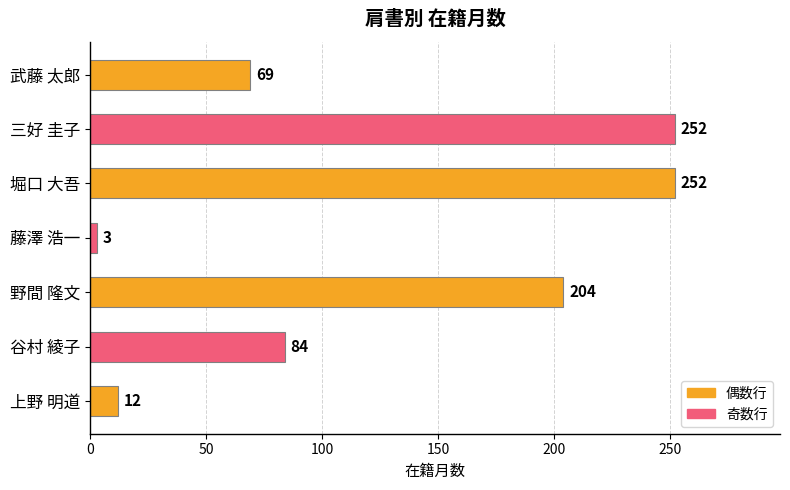

What is the change in value from 堀口 大吾 to 武藤 太郎?

-183